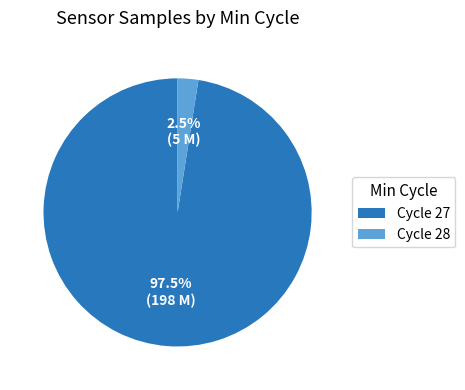

Is there any slice that represents more than half of the pie?

Yes